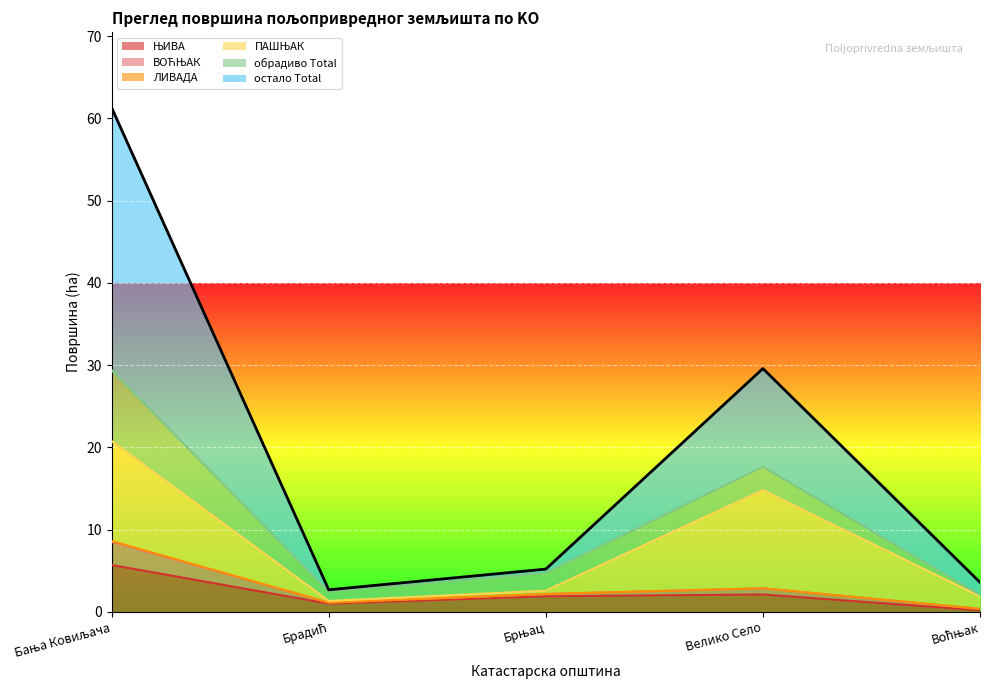

What is the greatest value displayed?

61.3